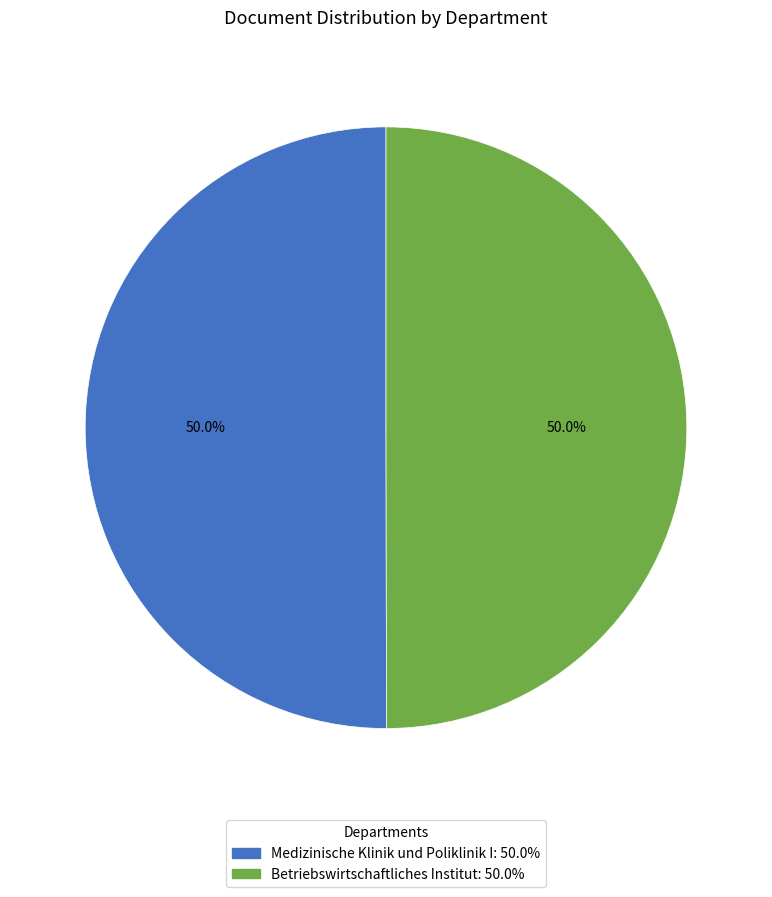

The Betriebswirtschaftliches Institut slice represents 50% of the pie. True or false?

True